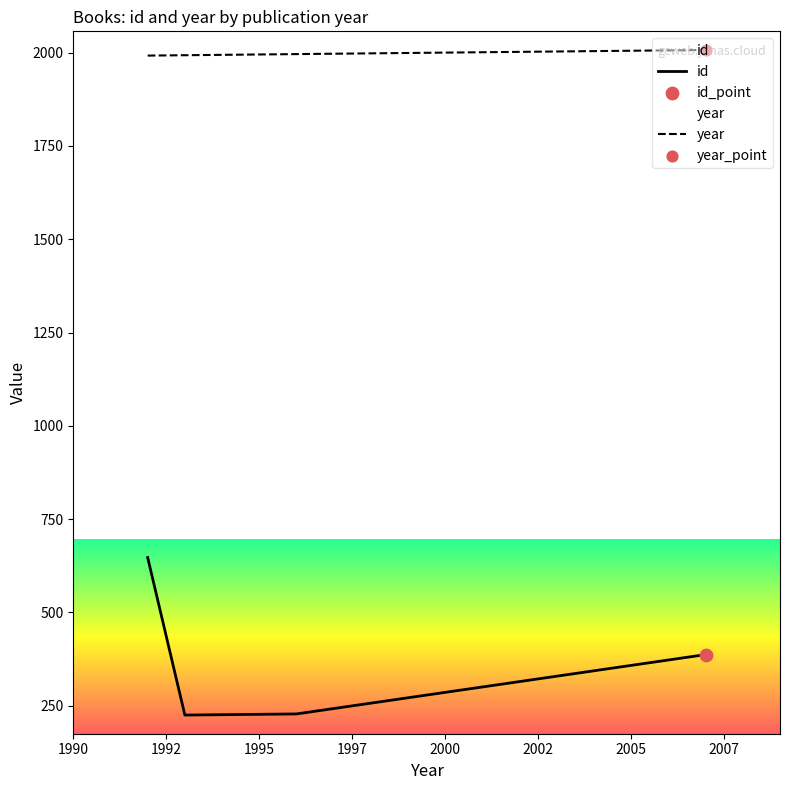

At how many categories does at least one series exceed 866?

4